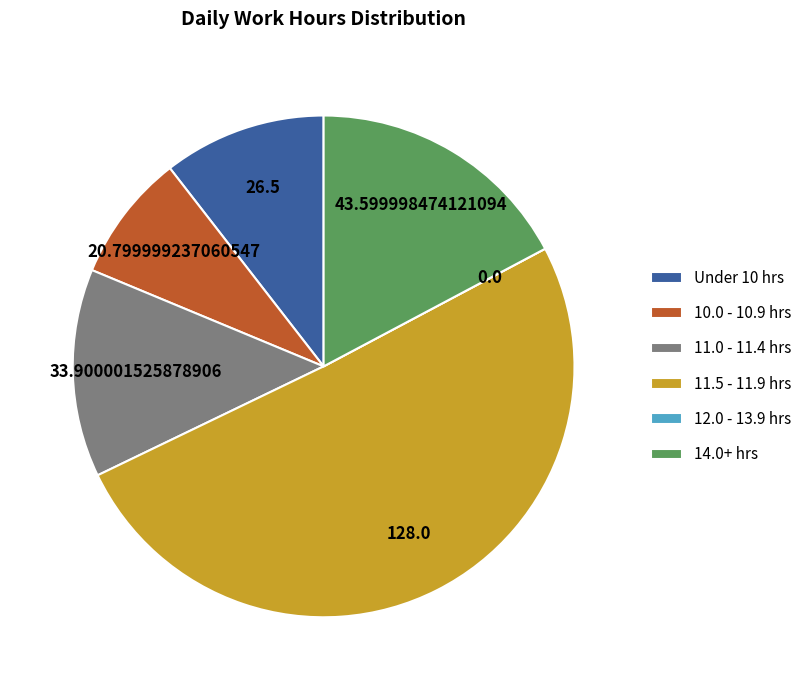

Which has a higher value, 11.5 - 11.9 hrs or 11.0 - 11.4 hrs?

11.5 - 11.9 hrs